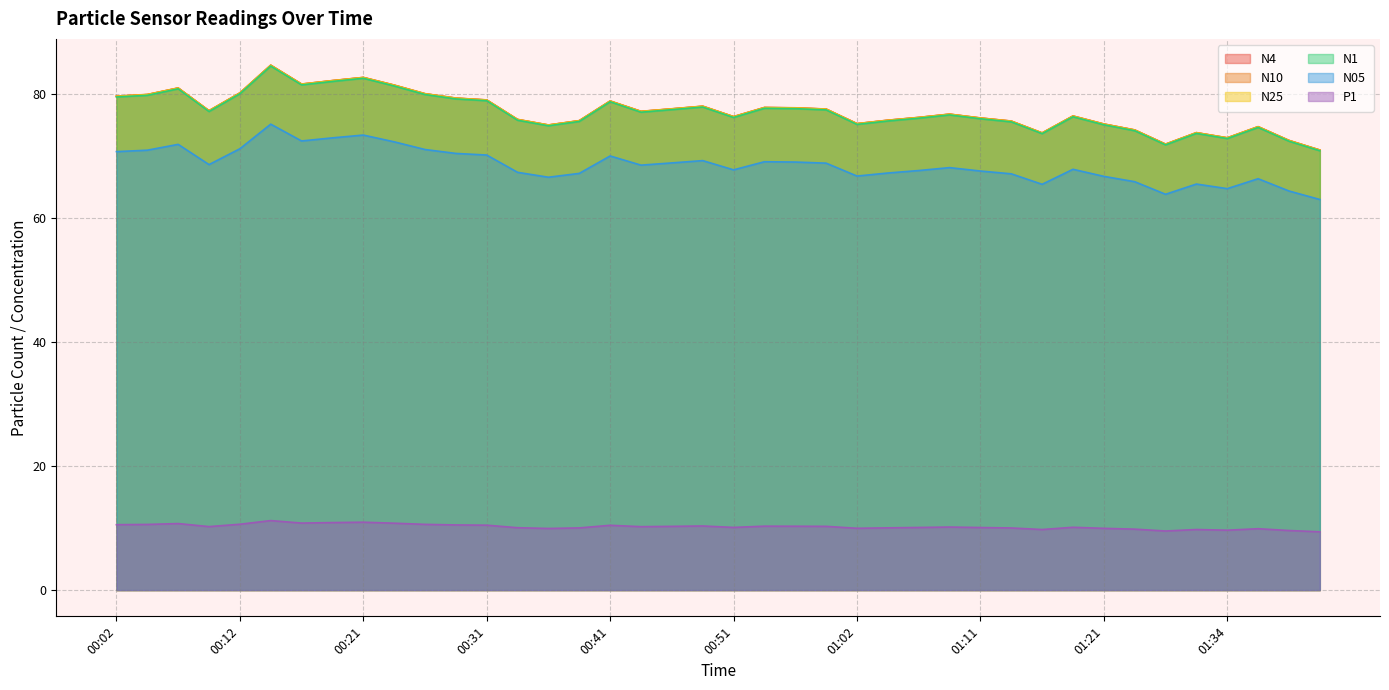

Where does the N05 series first go above 68?

00:02